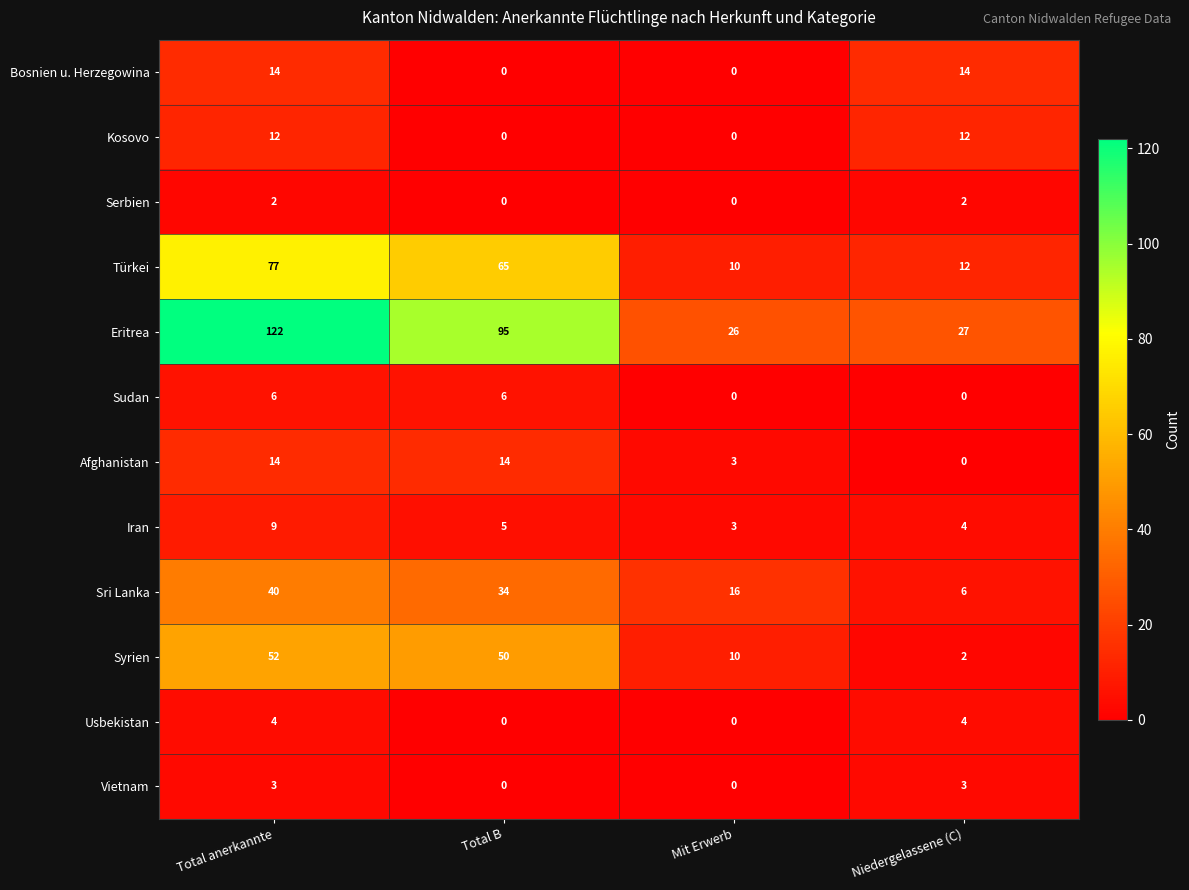

What is the total value across all series at Mit Erwerb?

68